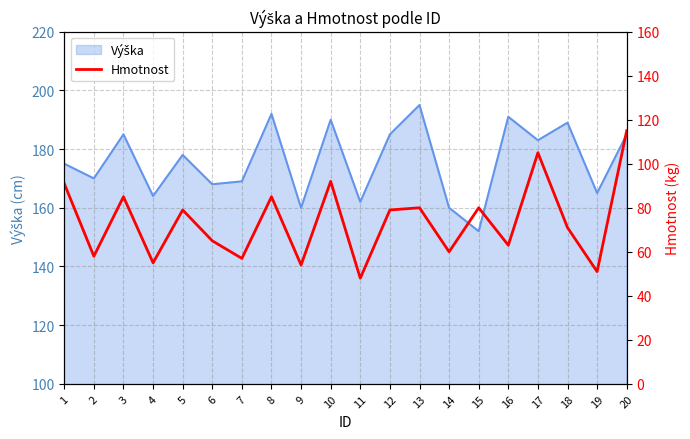

Rank the categories by value from highest to lowest.

20, 17, 10, 1, 3, 8, 13, 15, 5, 12, 18, 6, 16, 14, 2, 7, 4, 9, 19, 11